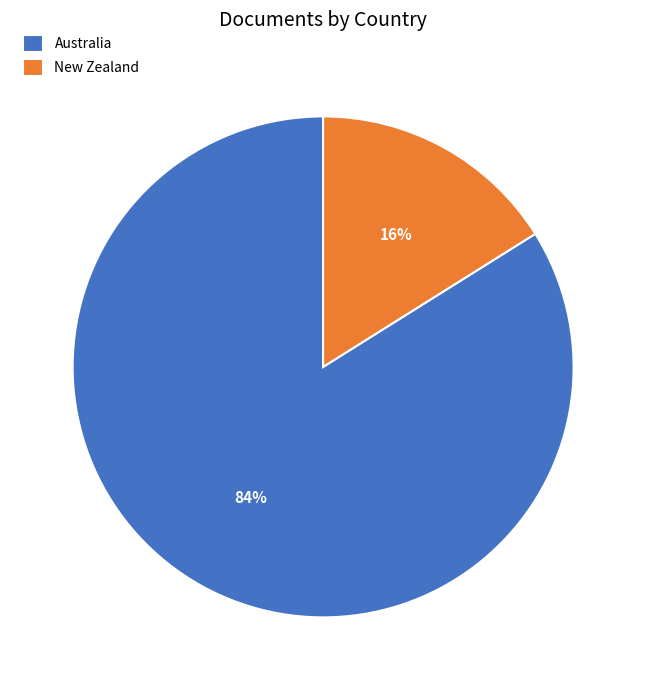

To the nearest percent, what is the average slice percentage?

50%